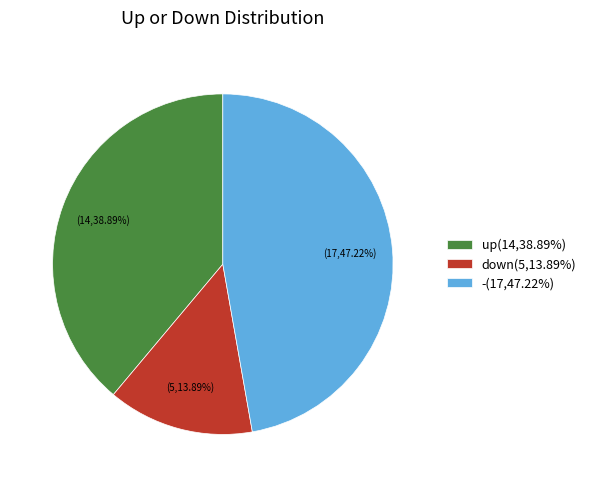

What is the smallest slice in the pie chart?

down